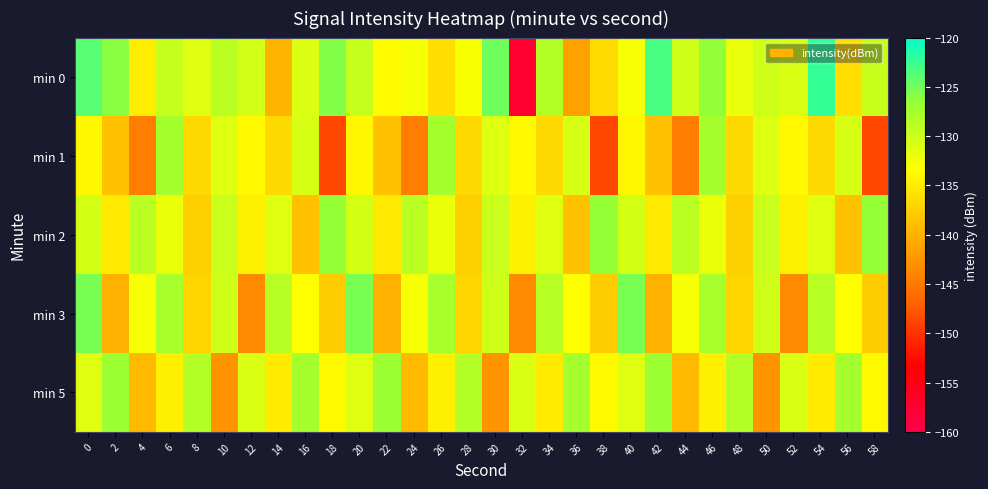

What is the difference between the highest and lowest values at 22?

13.3